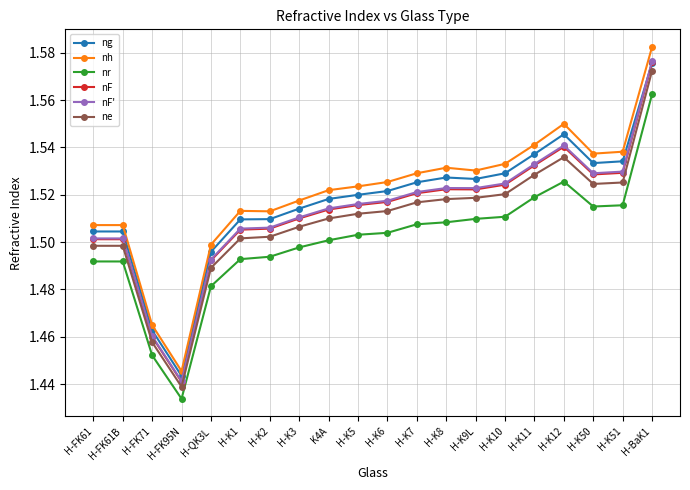

True or false: nF has a value of 2.3 at H-FK95N.

False